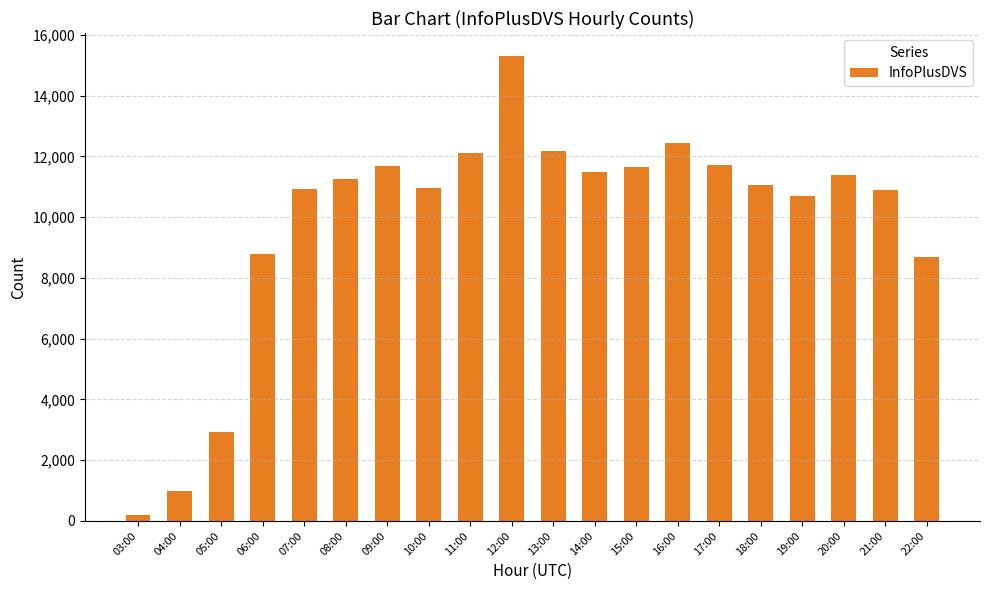

At which category does the chart reach its minimum across all series?

03:00